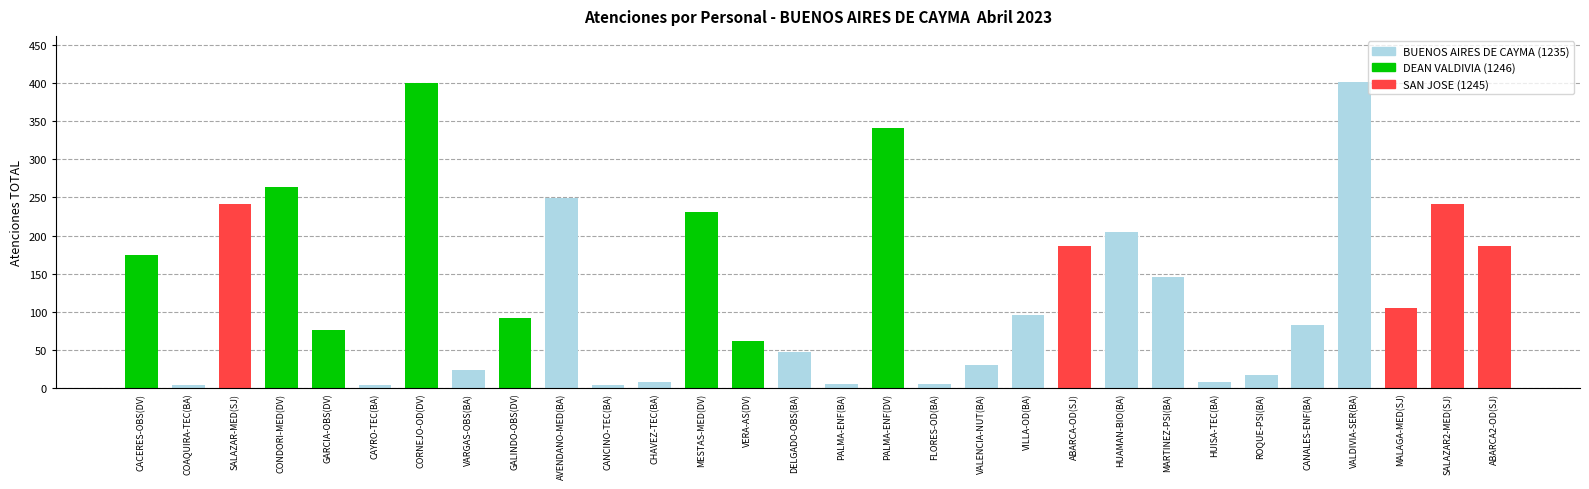

Is it true that the value at SALAZAR-MED(SJ) is 92?

False